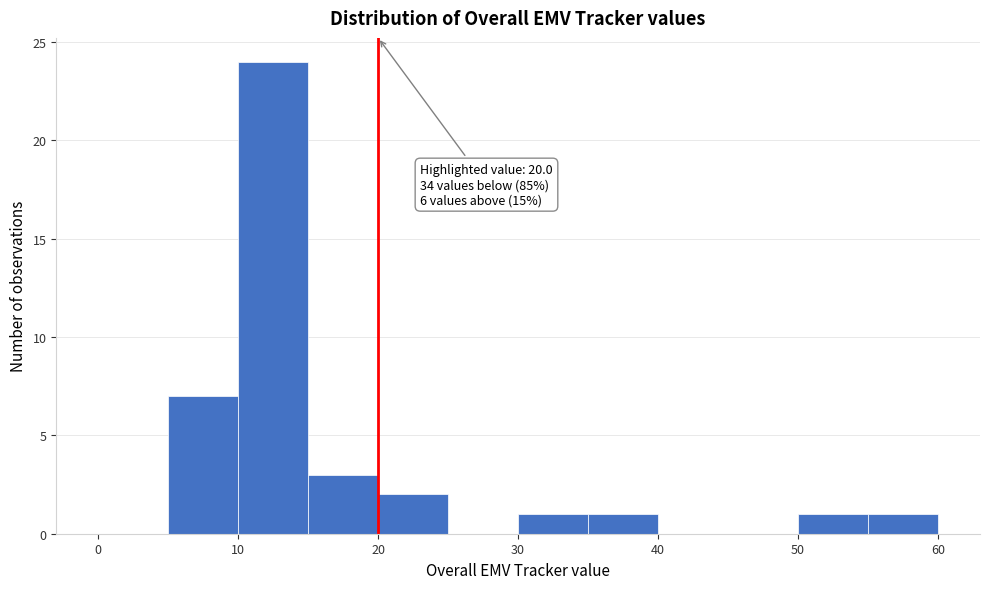

Which range on the x-axis has the tallest bar?

10 to 15